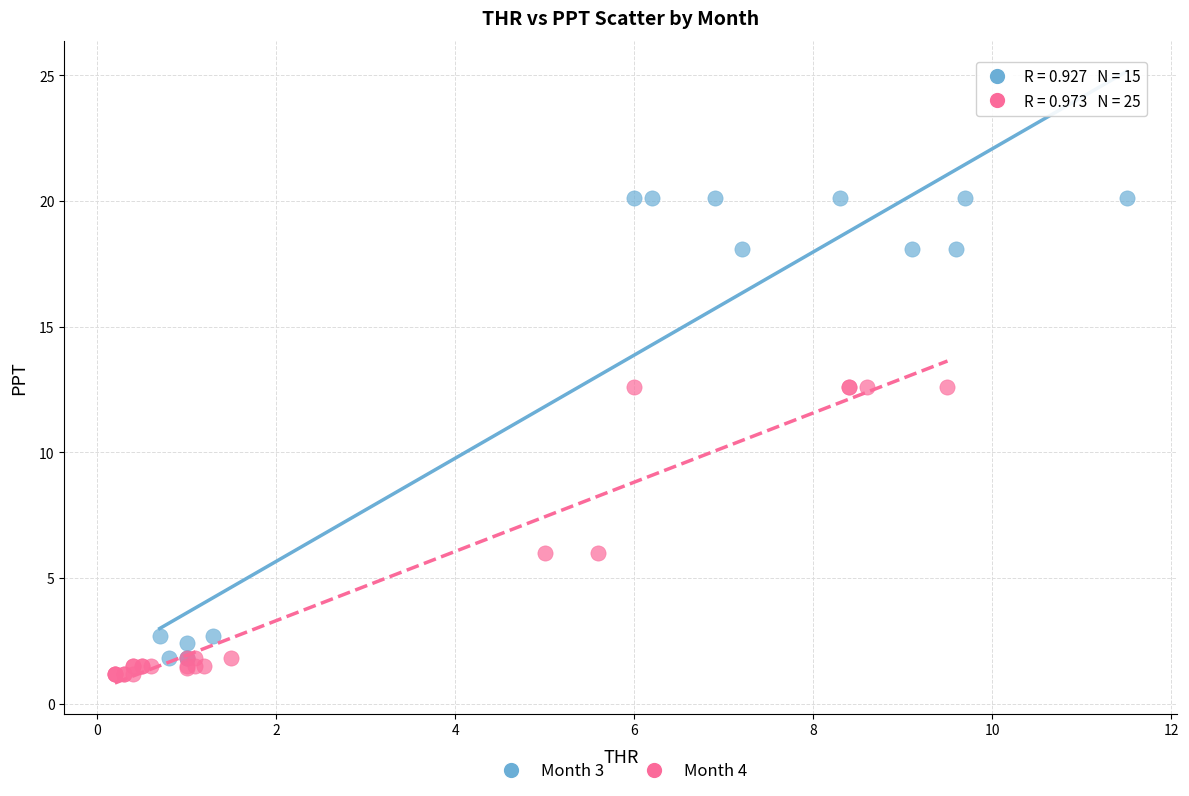

Which series has the widest spread of Y values?

Month 3